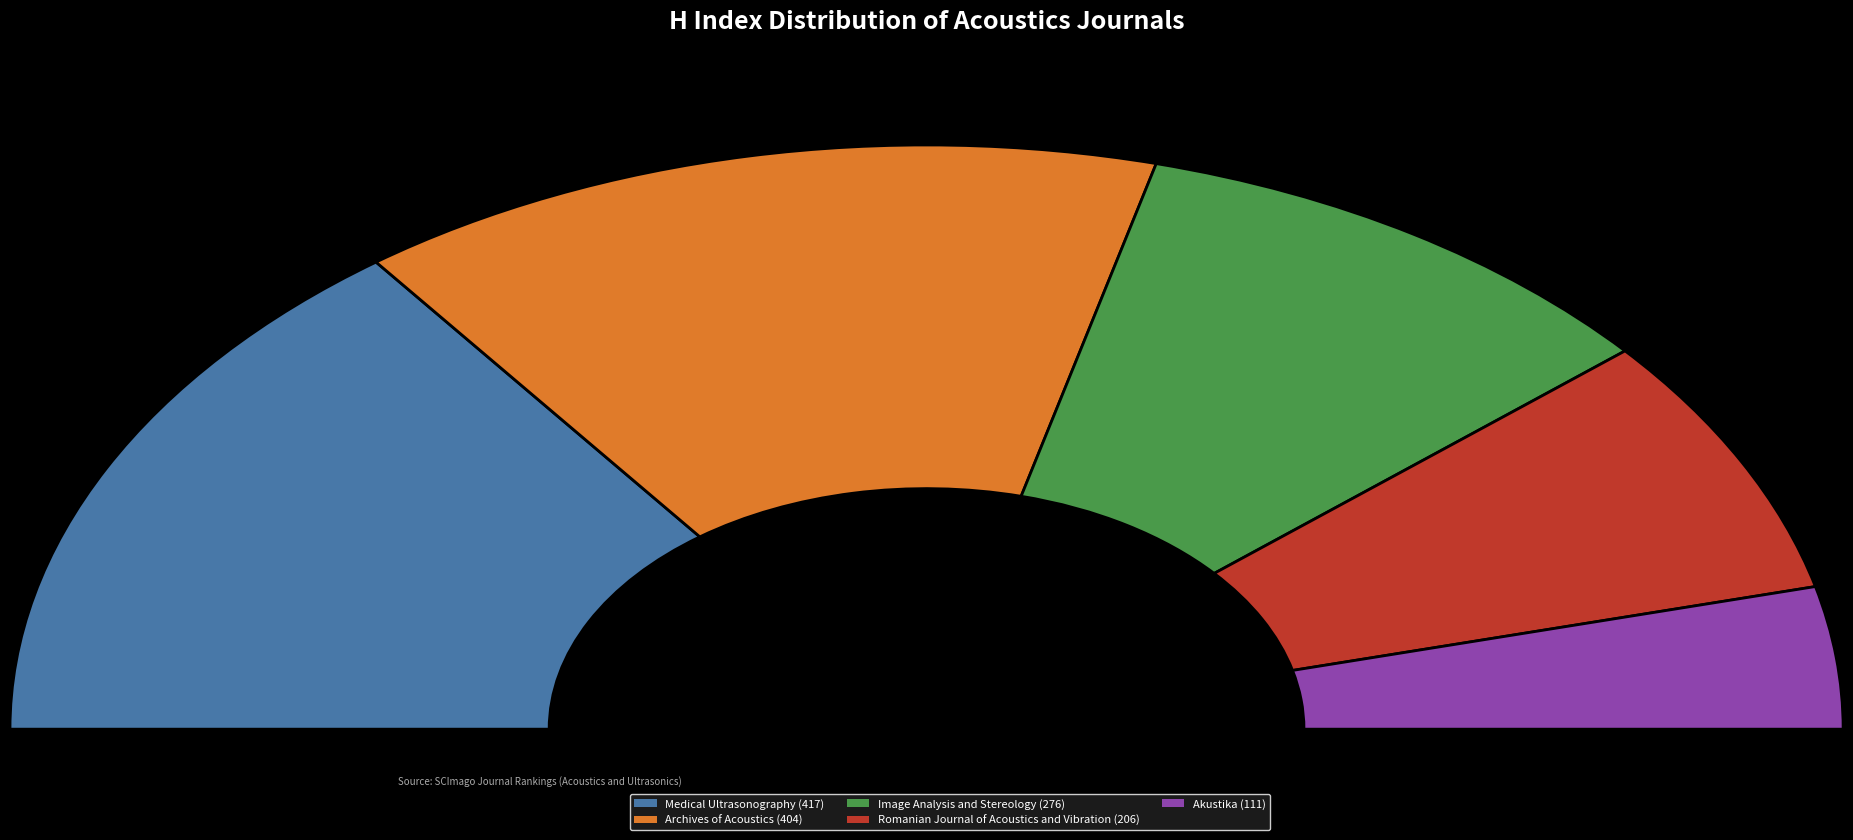

What is the ratio of the value at Image Analysis and Stereology to the value at Medical Ultrasonography?

0.7